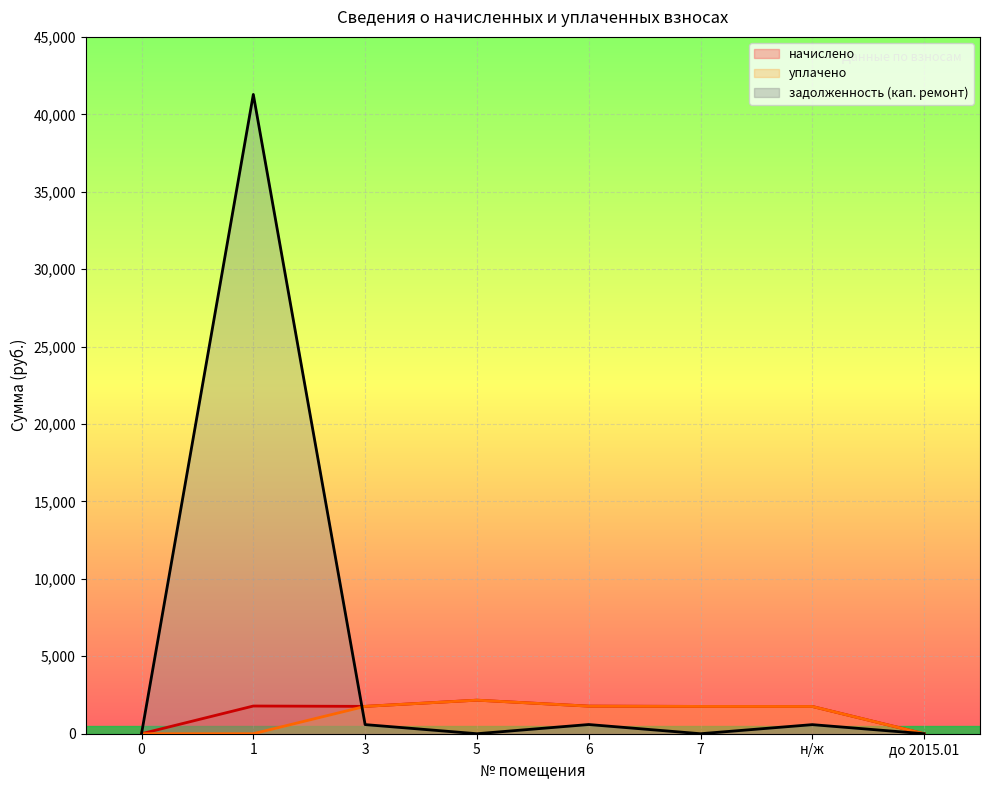

True or false: задолженность (кап. ремонт) has a value of 0.0 at до 2015.01.

True